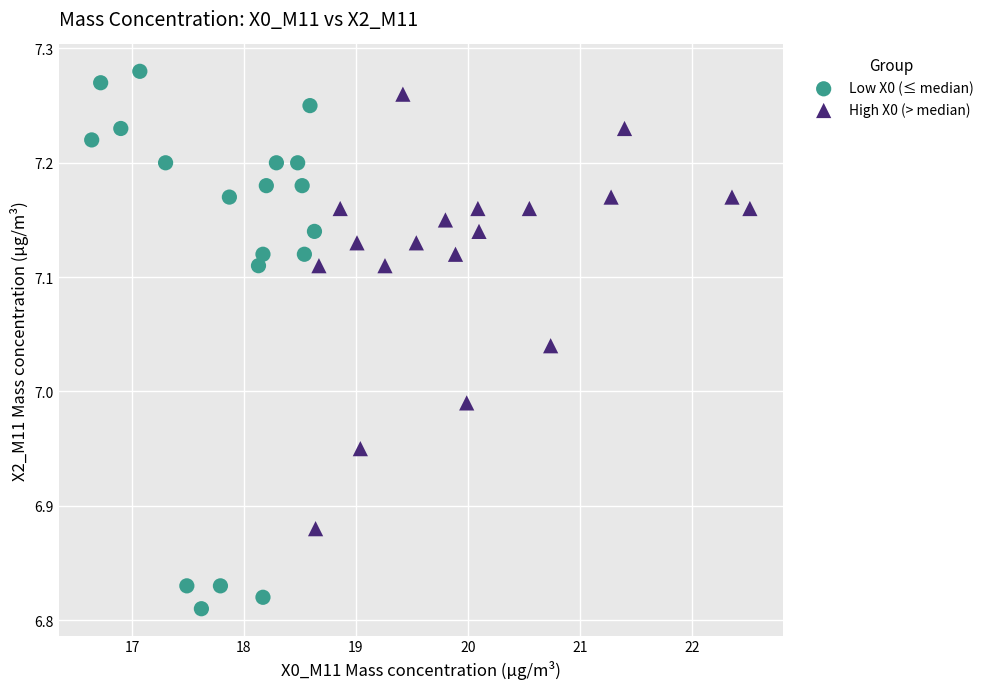

Which series has the widest spread of Y values?

Low X0 (≤ median)